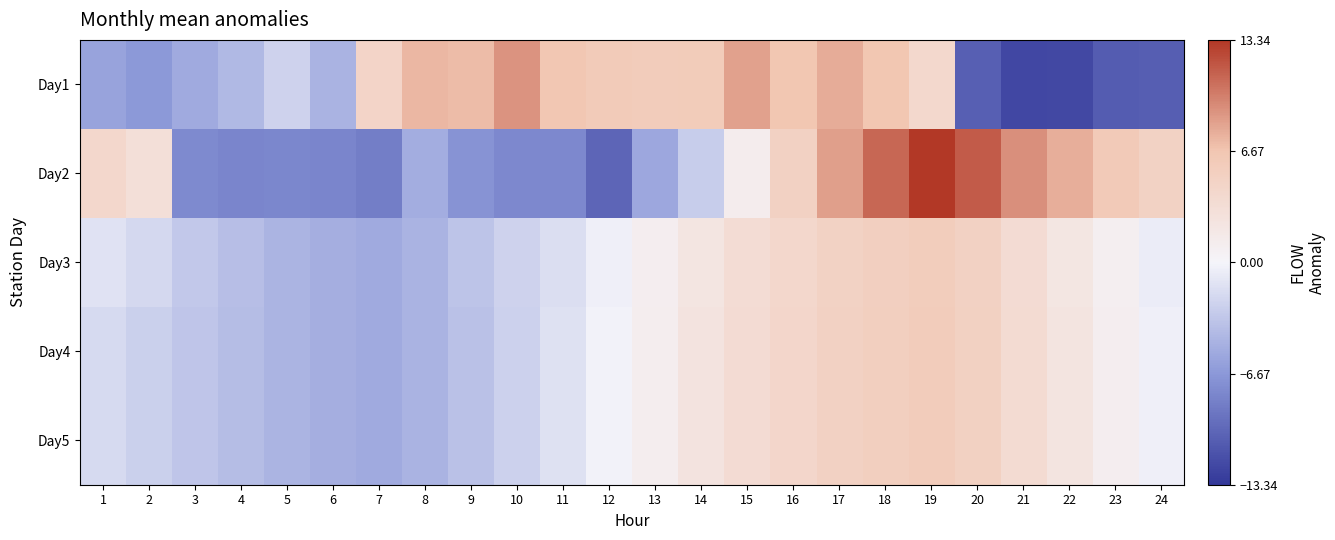

Reading left to right, extract all data points from this chart.

Day1: 1=-5.9	2=-6.6	3=-5.3	4=-4.3	5=-2.4	6=-4.7	7=4.7	8=7.4	9=7.2	10=9.0	11=6.5	12=6.0	13=5.8	14=5.9	15=8.4	16=6.6	17=7.9	18=6.7	19=4.1	20=-10.5	21=-12.2	22=-12.1	23=-10.8	24=-10.6
Day2: 1=4.2	2=3.0	3=-7.7	4=-8.0	5=-7.9	6=-8.0	7=-8.5	8=-5.2	9=-7.1	10=-7.8	11=-7.8	12=-10.2	13=-5.6	14=-2.9	15=1.2	16=5.0	17=8.5	18=11.1	19=13.3	20=11.6	21=9.2	22=7.7	23=6.1	24=4.9
Day3: 1=-1.3	2=-2.0	3=-3.2	4=-3.9	5=-4.6	6=-5.0	7=-5.3	8=-4.7	9=-3.5	10=-2.4	11=-1.6	12=-0.3	13=1.0	14=2.3	15=3.5	16=4.2	17=5.0	18=5.4	19=5.7	20=5.1	21=3.6	22=2.2	23=0.9	24=-0.5
Day4: 1=-2.0	2=-2.7	3=-3.4	4=-4.1	5=-4.7	6=-5.1	7=-5.4	8=-4.8	9=-3.7	10=-2.6	11=-1.4	12=-0.2	13=1.1	14=2.4	15=3.6	16=4.3	17=5.0	18=5.4	19=5.7	20=5.1	21=3.7	22=2.3	23=1.0	24=-0.4
Day5: 1=-2.0	2=-2.7	3=-3.4	4=-4.1	5=-4.7	6=-5.1	7=-5.4	8=-4.8	9=-3.7	10=-2.6	11=-1.4	12=-0.2	13=1.1	14=2.4	15=3.6	16=4.3	17=5.0	18=5.4	19=5.7	20=5.1	21=3.7	22=2.3	23=1.0	24=-0.4